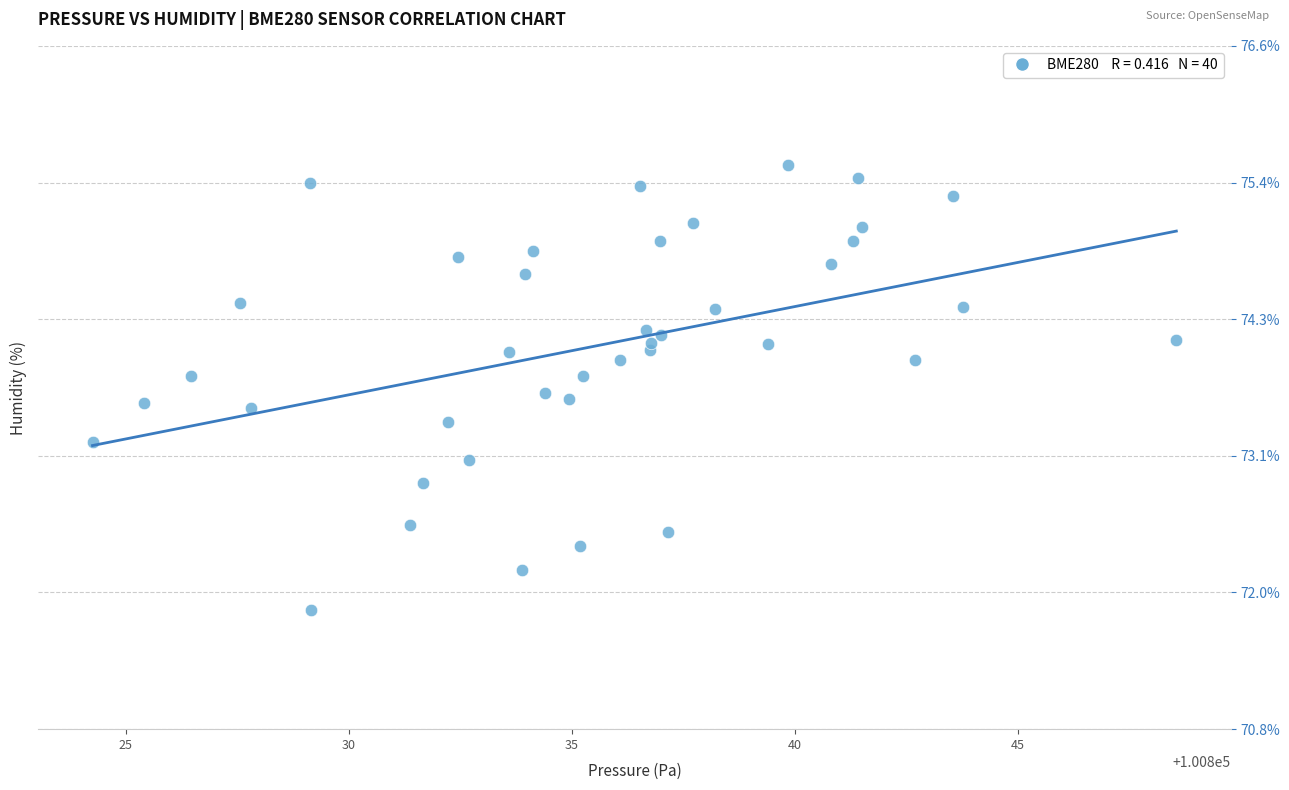

What is the range of Y values (max minus min)?

3.7